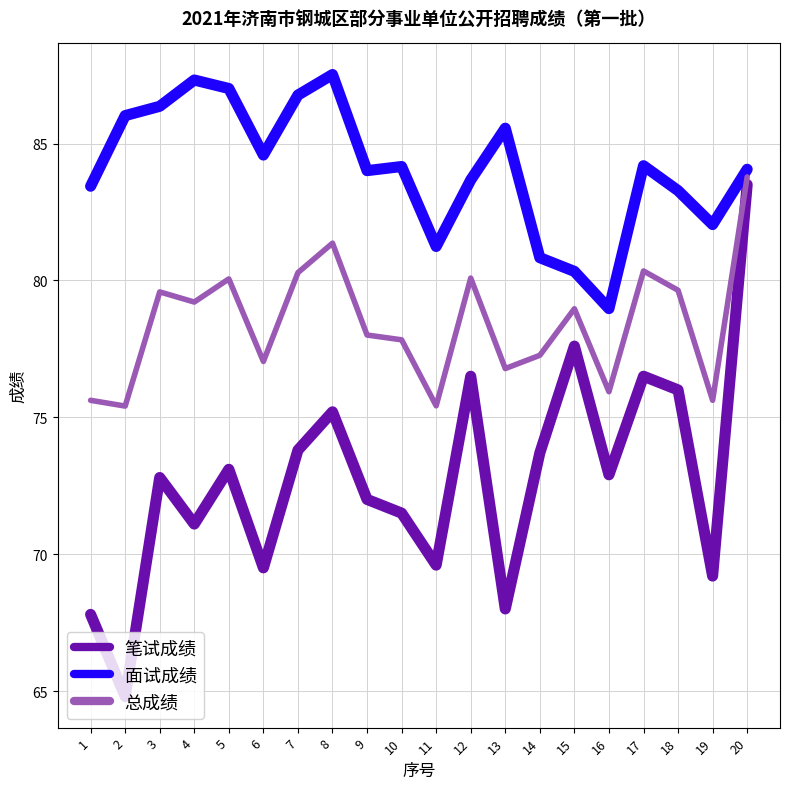

What is the spread (max minus min) of values at 19?

12.8